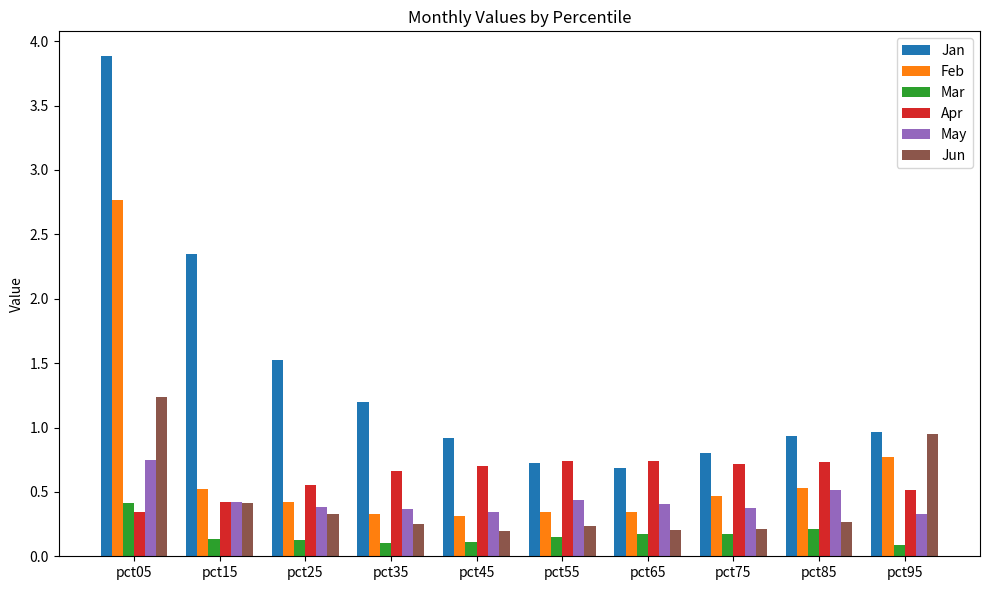

True or false: Jun has a value of 0.5 at pct25.

False